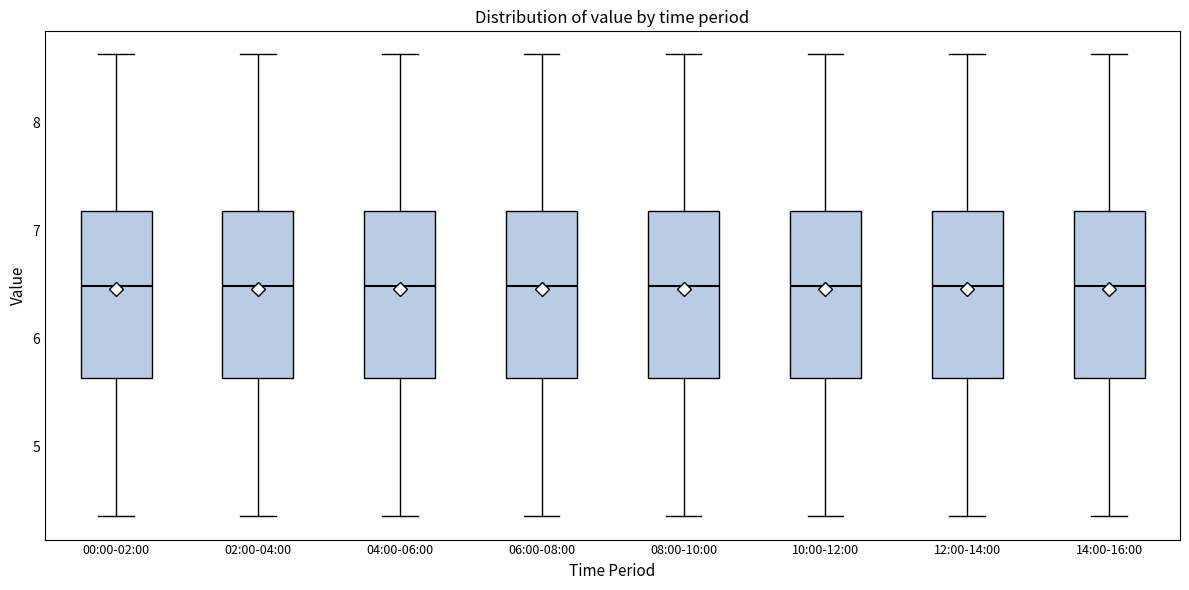

Reading left to right, transcribe this box plot: for each box, give where its median line is, the range the box spans, and where its two whiskers end, as read against the y-axis. The values are not printed on the chart, so give them approximately, as read against the axis.

00:00-02:00: median 6.5, box 5.6 to 7.2, whiskers 4.4 to 8.6
02:00-04:00: median 6.5, box 5.6 to 7.2, whiskers 4.4 to 8.6
04:00-06:00: median 6.5, box 5.6 to 7.2, whiskers 4.4 to 8.6
06:00-08:00: median 6.5, box 5.6 to 7.2, whiskers 4.4 to 8.6
08:00-10:00: median 6.5, box 5.6 to 7.2, whiskers 4.4 to 8.6
10:00-12:00: median 6.5, box 5.6 to 7.2, whiskers 4.4 to 8.6
12:00-14:00: median 6.5, box 5.6 to 7.2, whiskers 4.4 to 8.6
14:00-16:00: median 6.5, box 5.6 to 7.2, whiskers 4.4 to 8.6